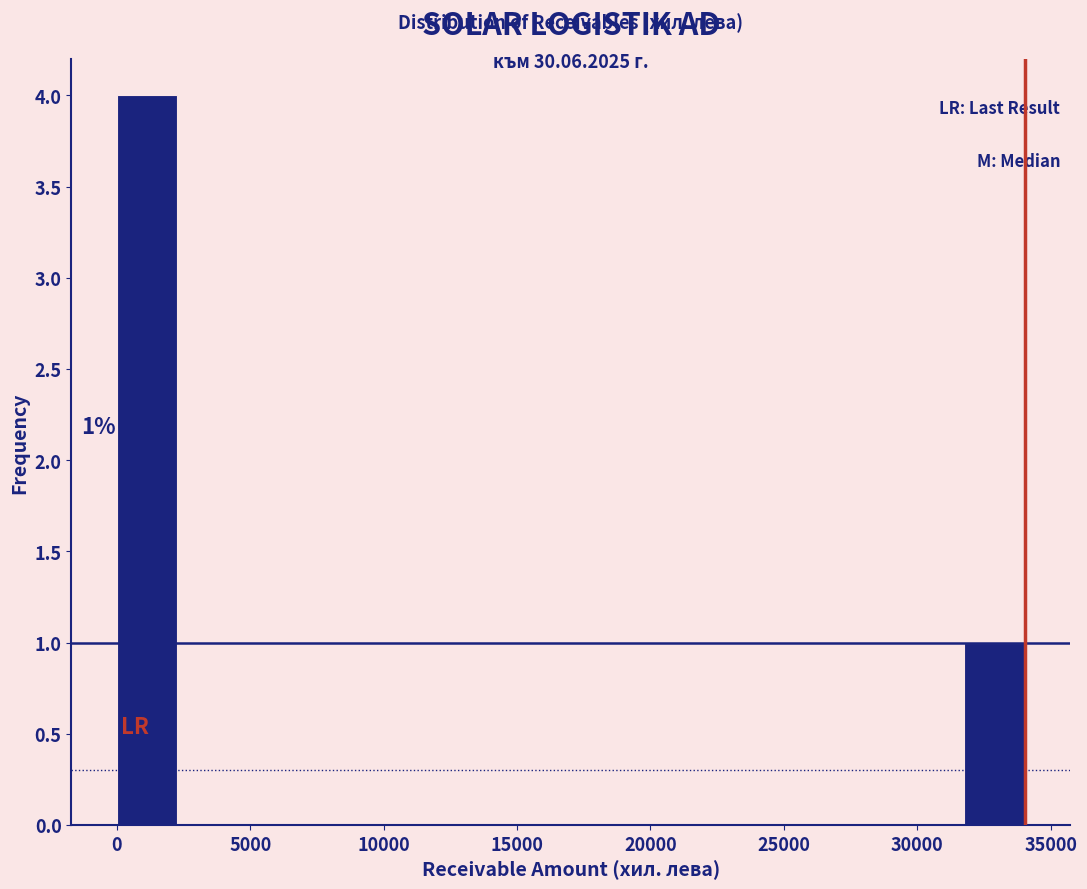

Which range on the x-axis has the tallest bar?

0 to 2500